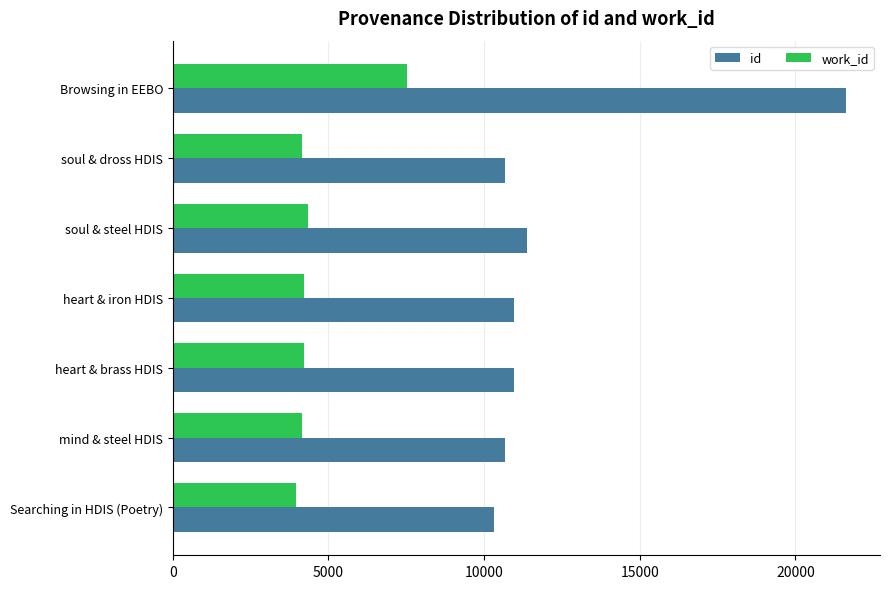

True or false: work_id has a value of 3957 at Searching in HDIS (Poetry).

True